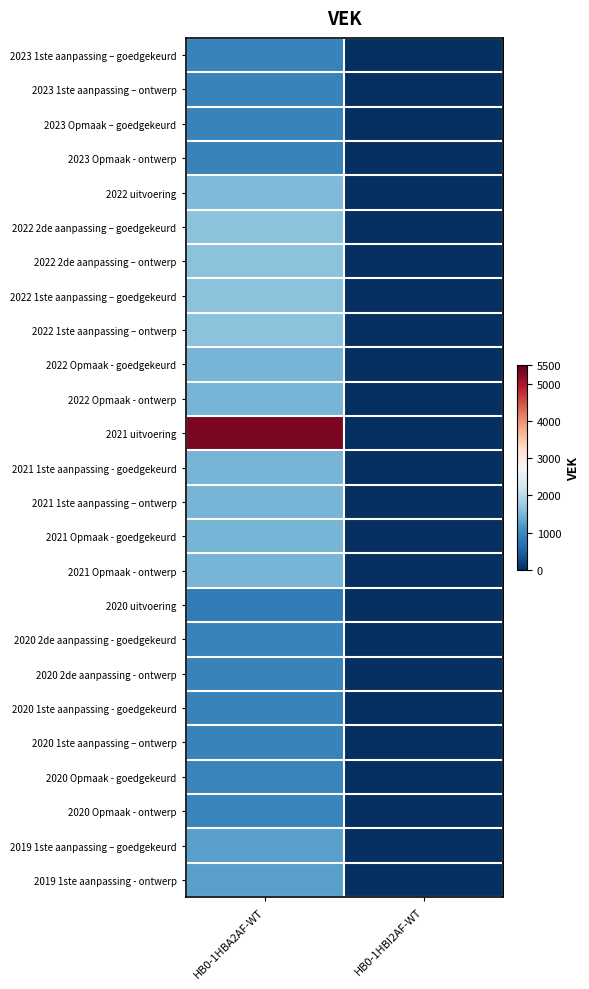

Rank the series by their maximum value, from lowest to highest.

2020 uitvoering, 2023 1ste aanpassing – goedgekeurd, 2023 1ste aanpassing – ontwerp, 2023 Opmaak – goedgekeurd, 2023 Opmaak - ontwerp, 2020 2de aanpassing - goedgekeurd, 2020 2de aanpassing - ontwerp, 2020 1ste aanpassing - goedgekeurd, 2020 1ste aanpassing – ontwerp, 2020 Opmaak - goedgekeurd, 2020 Opmaak - ontwerp, 2019 1ste aanpassing – goedgekeurd, 2019 1ste aanpassing - ontwerp, 2022 Opmaak - goedgekeurd, 2022 Opmaak - ontwerp, 2021 Opmaak - goedgekeurd, 2021 Opmaak - ontwerp, 2021 1ste aanpassing - goedgekeurd, 2021 1ste aanpassing – ontwerp, 2022 uitvoering, 2022 2de aanpassing – goedgekeurd, 2022 2de aanpassing – ontwerp, 2022 1ste aanpassing – goedgekeurd, 2022 1ste aanpassing – ontwerp, 2021 uitvoering